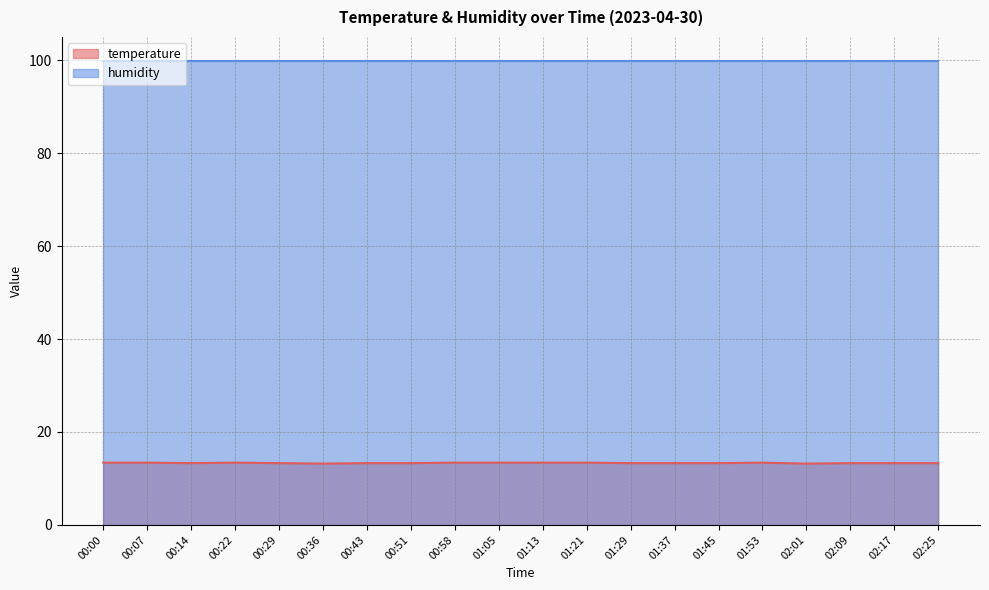

What is the greatest value displayed?

99.9